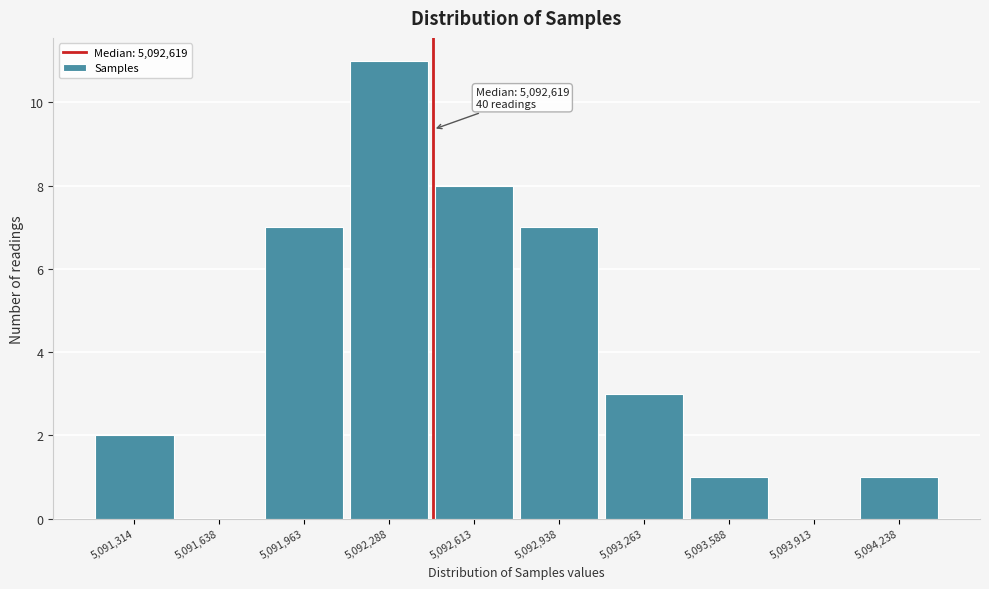

Reading left to right, what are all the values shown in this chart?

5,091,314=2	5,091,638=0	5,091,963=7	5,092,288=11	5,092,613=8	5,092,938=7	5,093,263=3	5,093,588=1	5,093,913=0	5,094,238=1